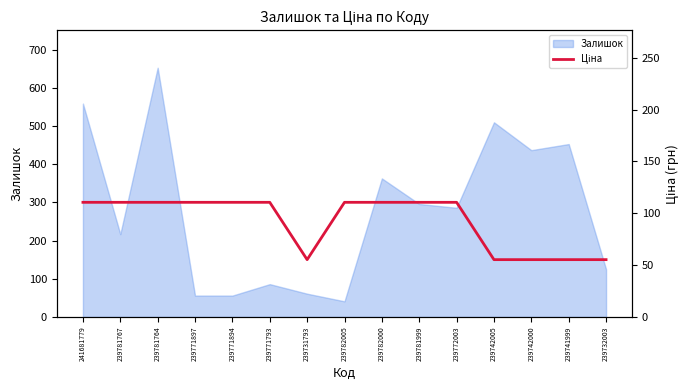

At which label is Залишок closest to 347?

239782000